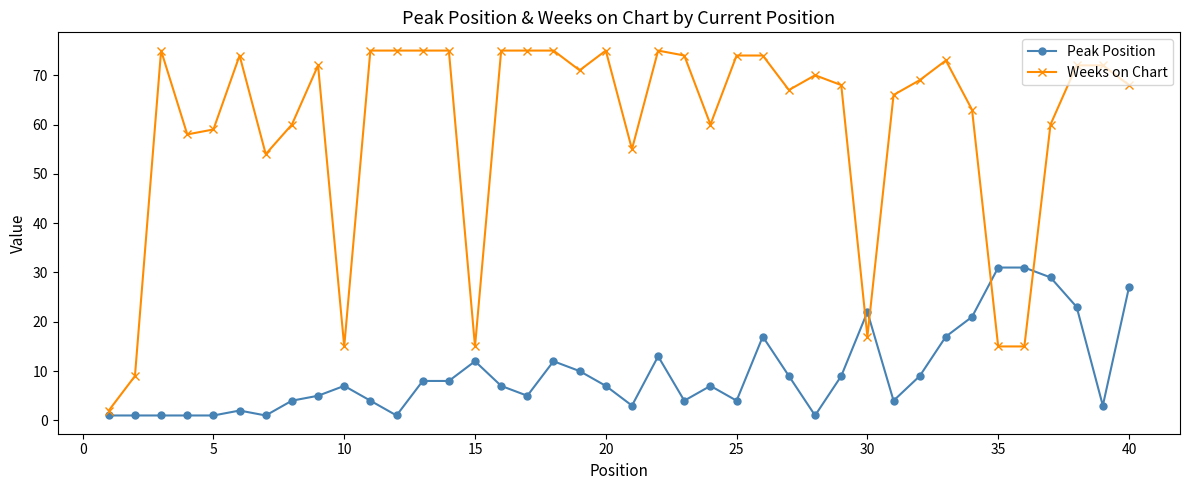

Which series ends up on top after the final intersection of Peak Position and Weeks on Chart?

Weeks on Chart